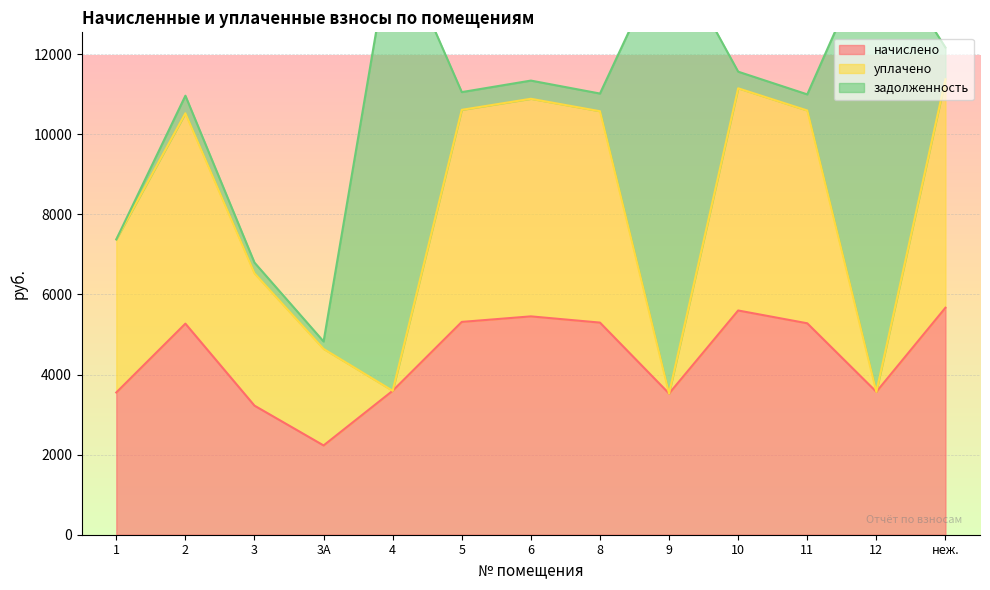

What is the spread (max minus min) of values at 1?

3822.3